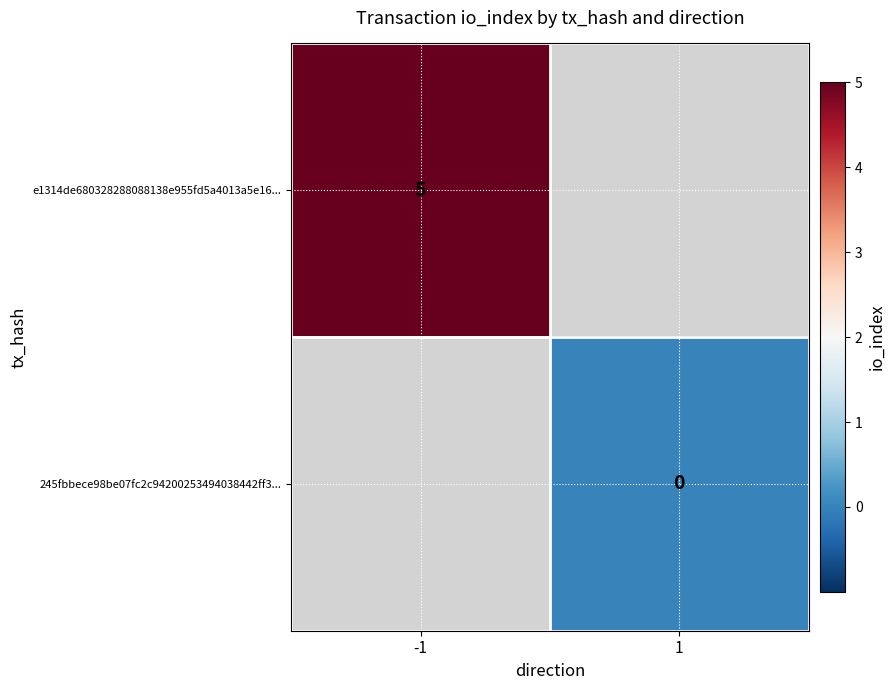

True or false: e1314de680328288088138e955fd5a4013a5e16... has a value of 5 at -1.

True